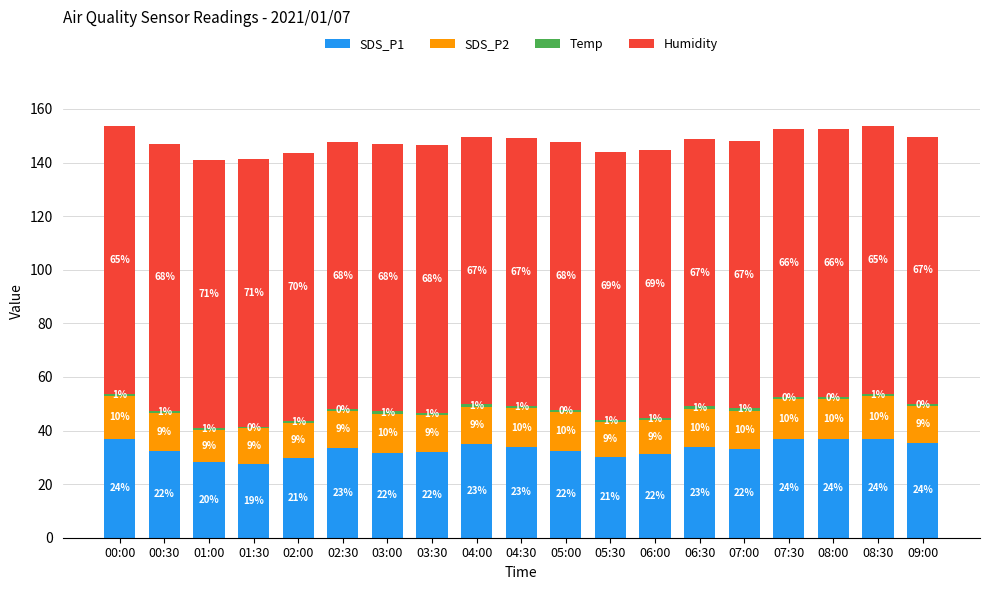

Does the chart contain stacked bars?

Yes